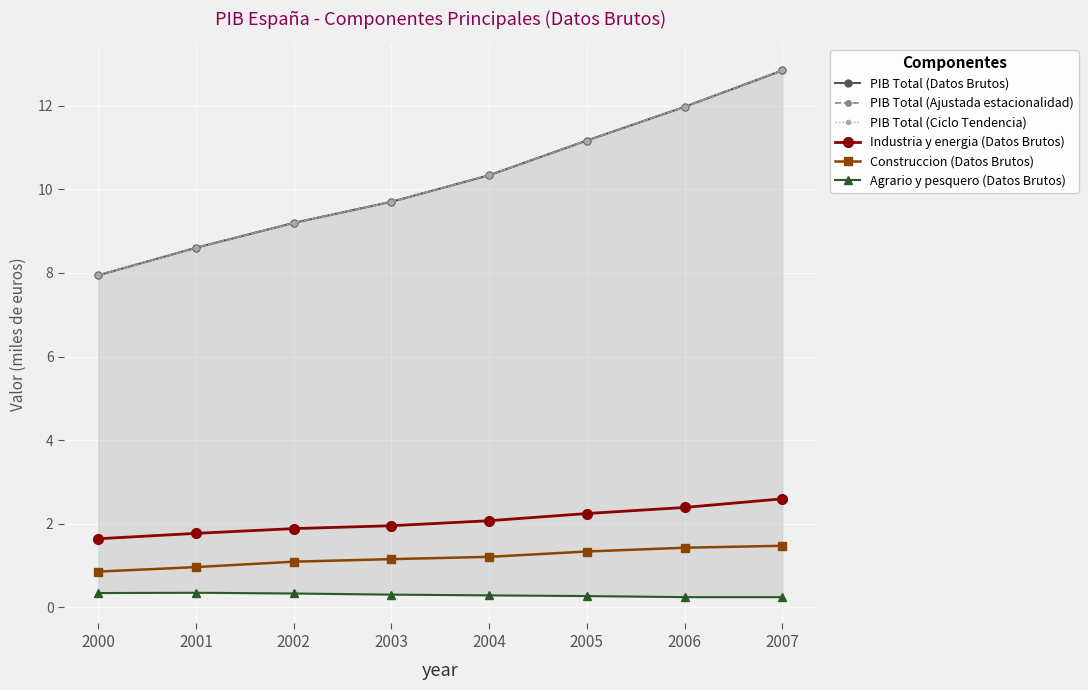

True or false: PIB Total (Ajustada estacionalidad) has more than 2 interior local peaks.

False